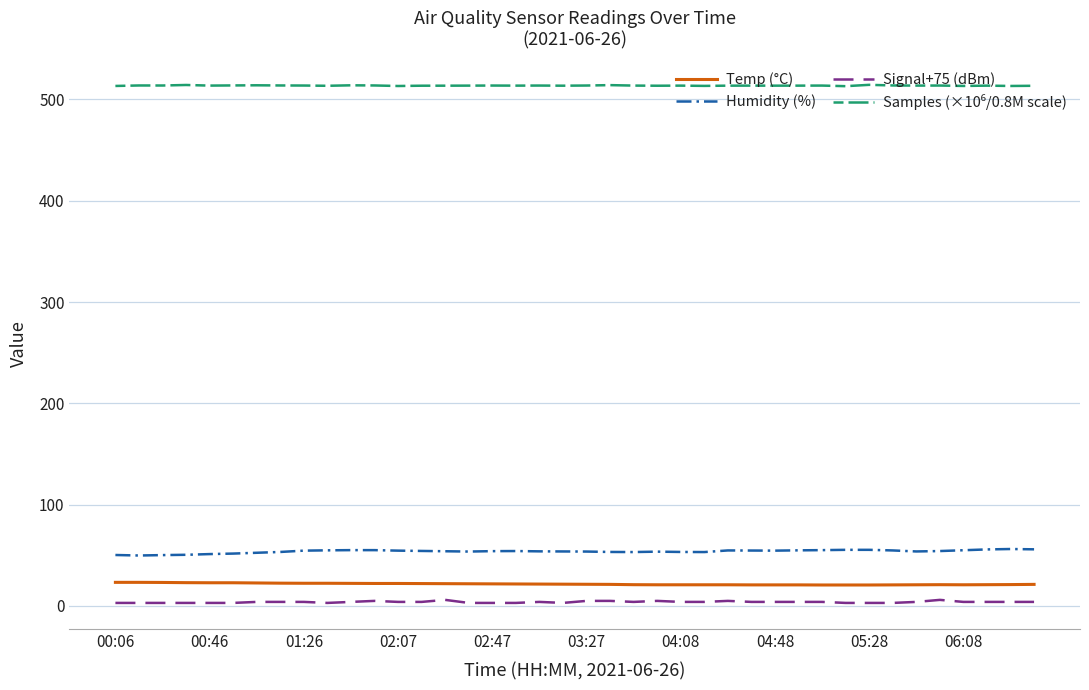

True or false: Signal+75 (dBm) and Humidity (%) intersect in this chart.

False